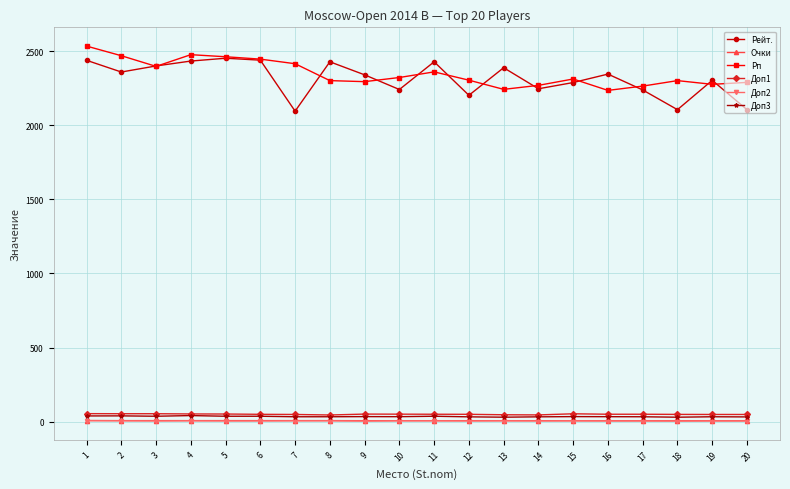

How many data points in Рп are less than 2312?

10